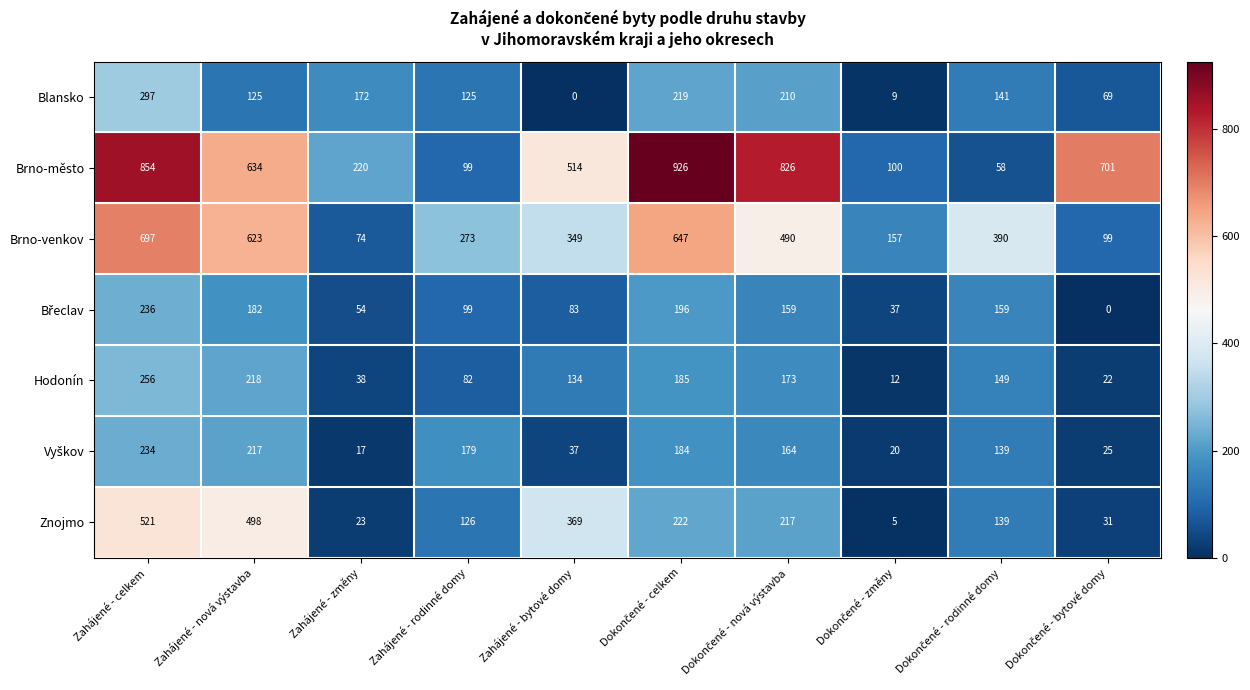

What is the sum of all Blansko values?

1367